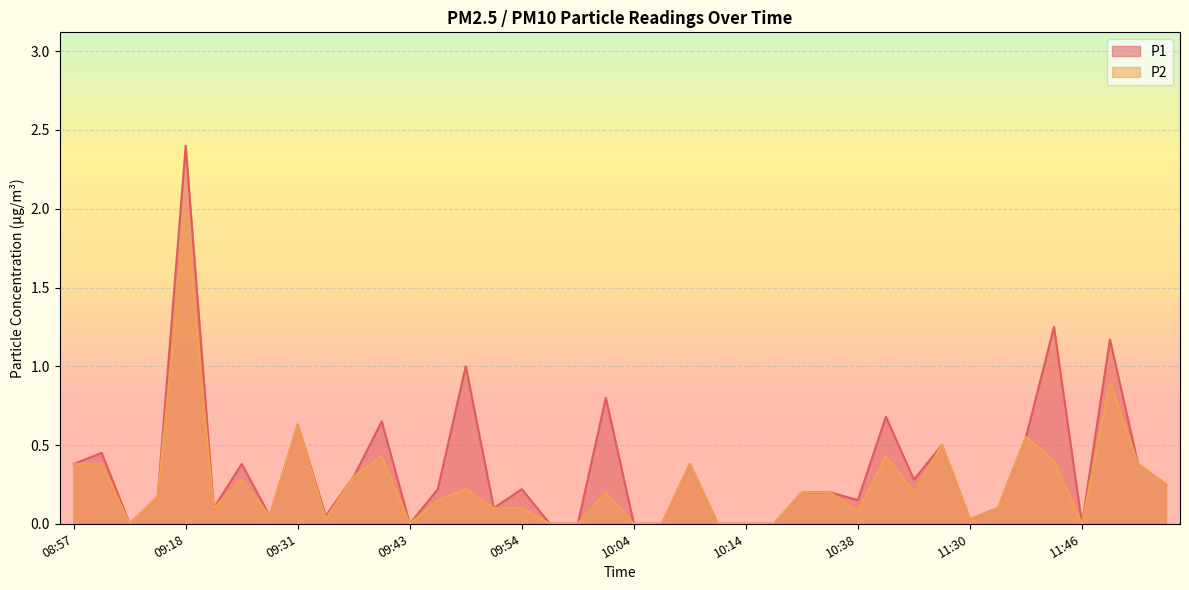

What is the difference between the second highest and second lowest values in the P2 series?

0.9